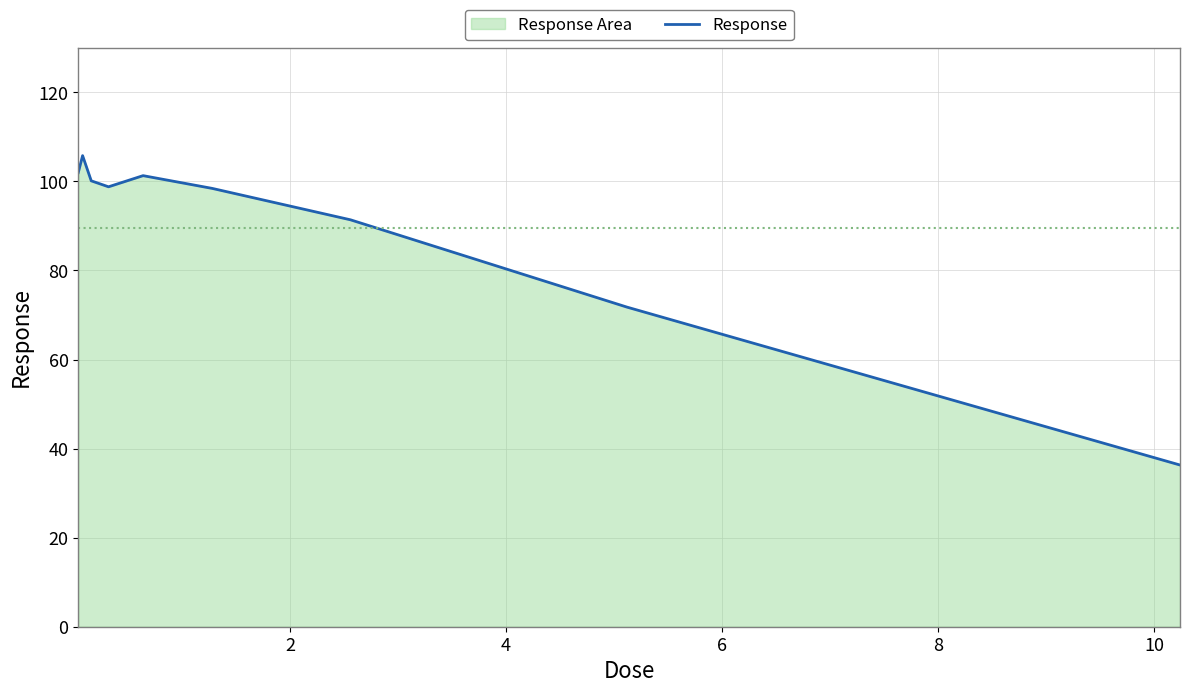

What is the greatest value displayed?

105.8